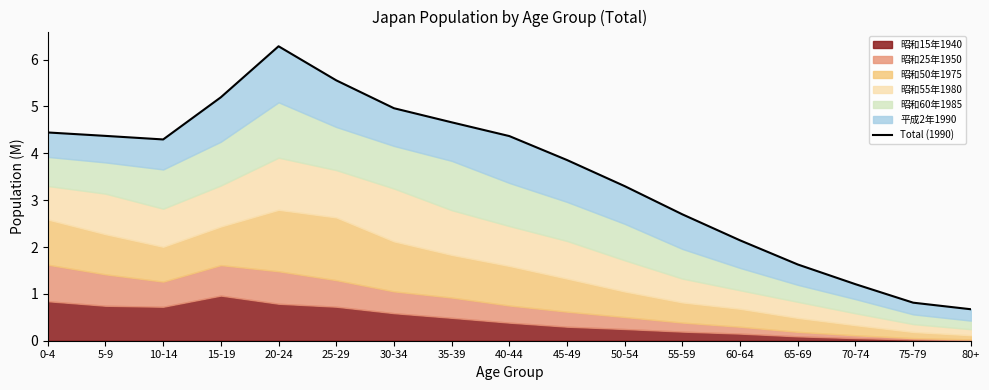

Which category has the highest value across all series?

20-24